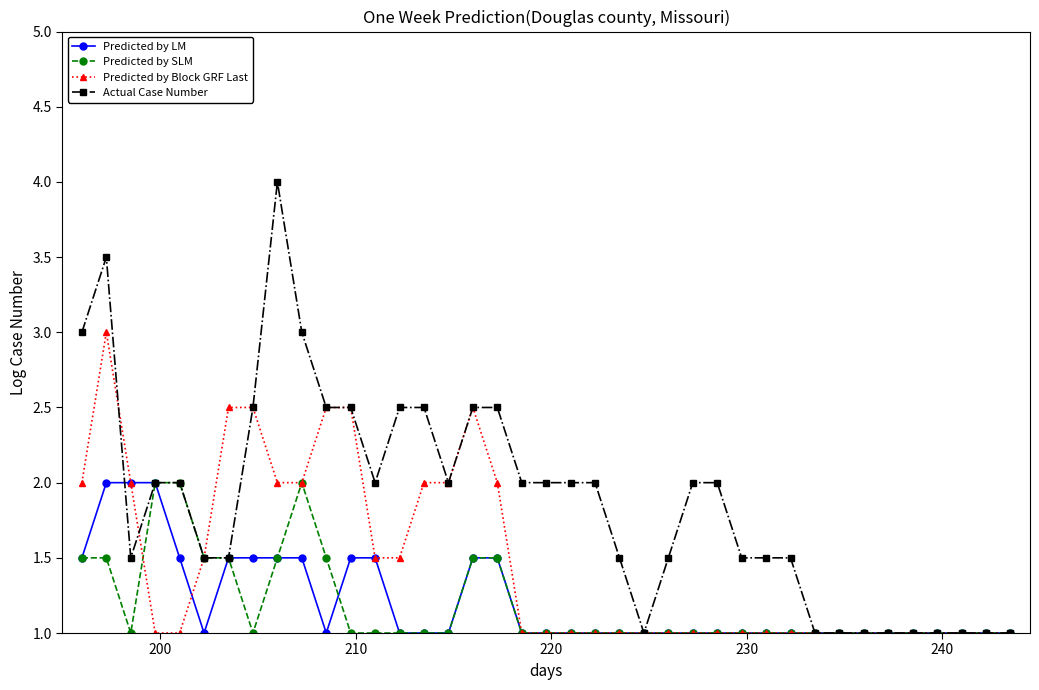

Which series has the largest total across all categories?

Actual Case Number